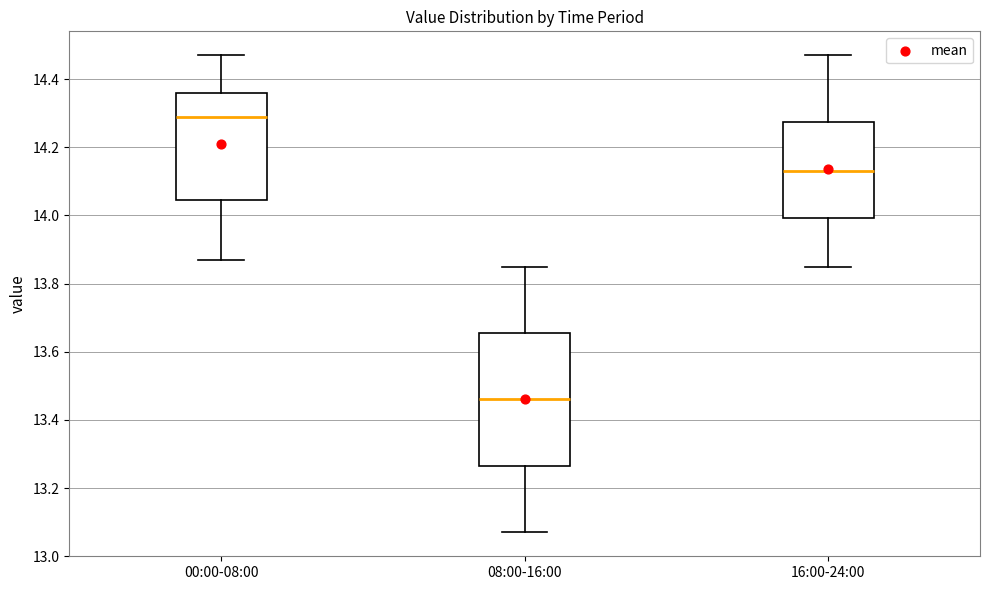

Reading left to right, read every box against the y-axis: the position of its median line, the range the box covers, and the ends of its whiskers. The values are not printed on the chart, so give them approximately, as read against the axis.

00:00-08:00: median 14.30, box 14.04 to 14.36, whiskers 13.88 to 14.48
08:00-16:00: median 13.46, box 13.26 to 13.66, whiskers 13.08 to 13.86
16:00-24:00: median 14.14, box 14.00 to 14.28, whiskers 13.86 to 14.48